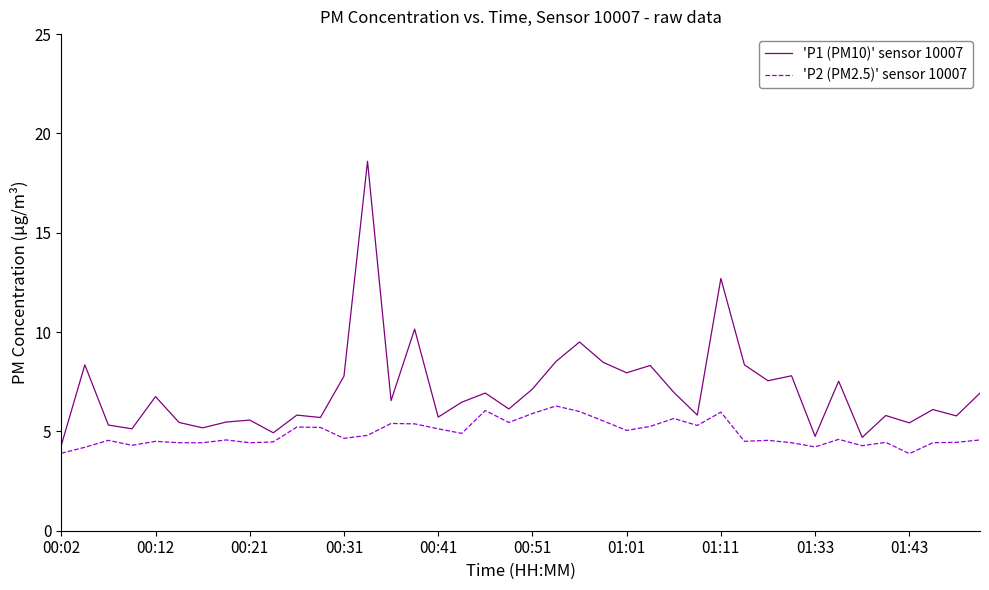

What is the minimum value shown in the chart?

3.9